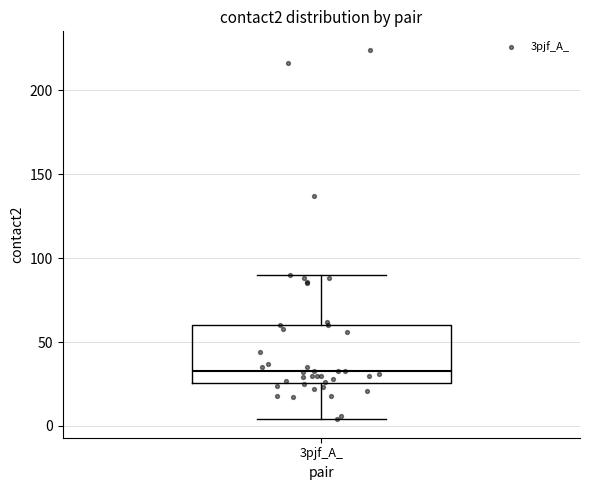

Transcribe this box plot: give where the median line is, the range the box spans, and where the two whiskers end, as read against the y-axis. The values are not printed on the chart, so give them approximately, as read against the axis.

median 35, box 25 to 60, whiskers 5 to 90